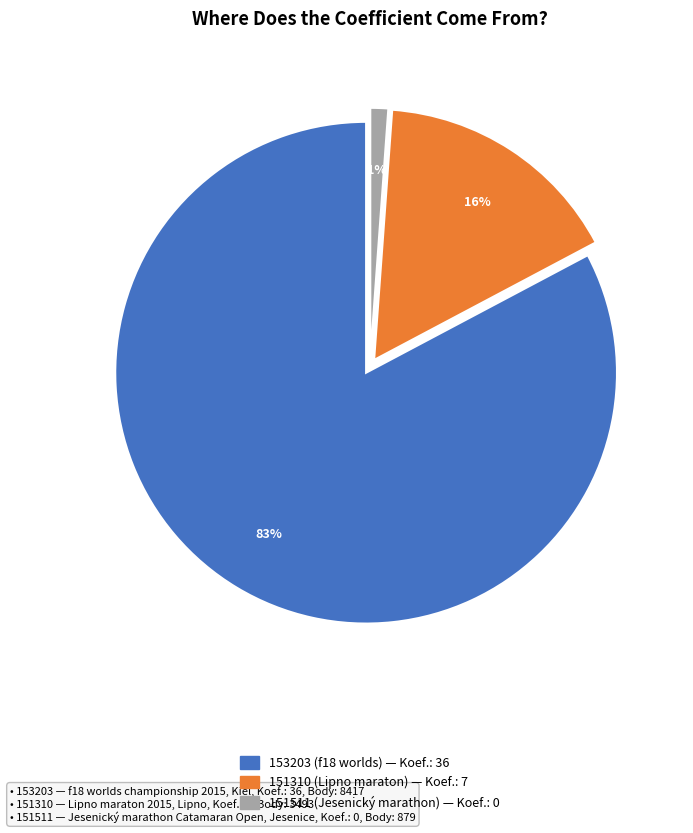

What is the smallest slice in the pie chart?

151511 (Jesenický marathon)